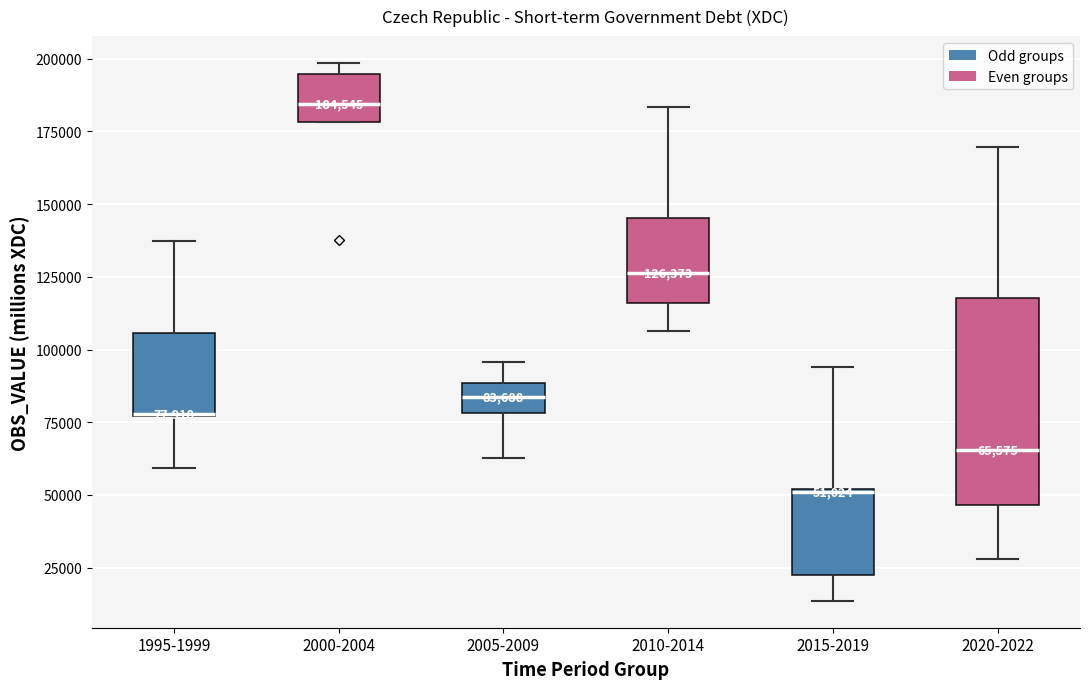

Which box is the tallest, from its lower edge to its upper edge?

2020-2022